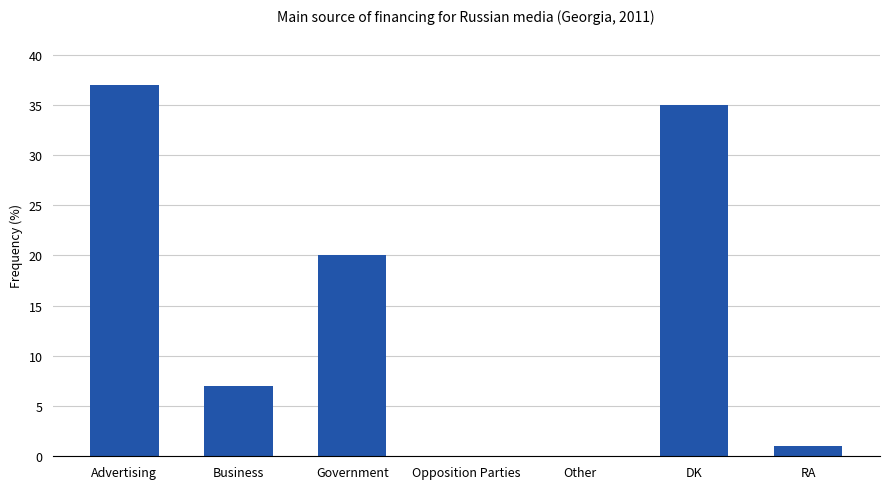

Reading left to right, transcribe all the data shown in this chart.

Advertising=37	Business=7	Government=20	Opposition Parties=0	Other=0	DK=35	RA=1